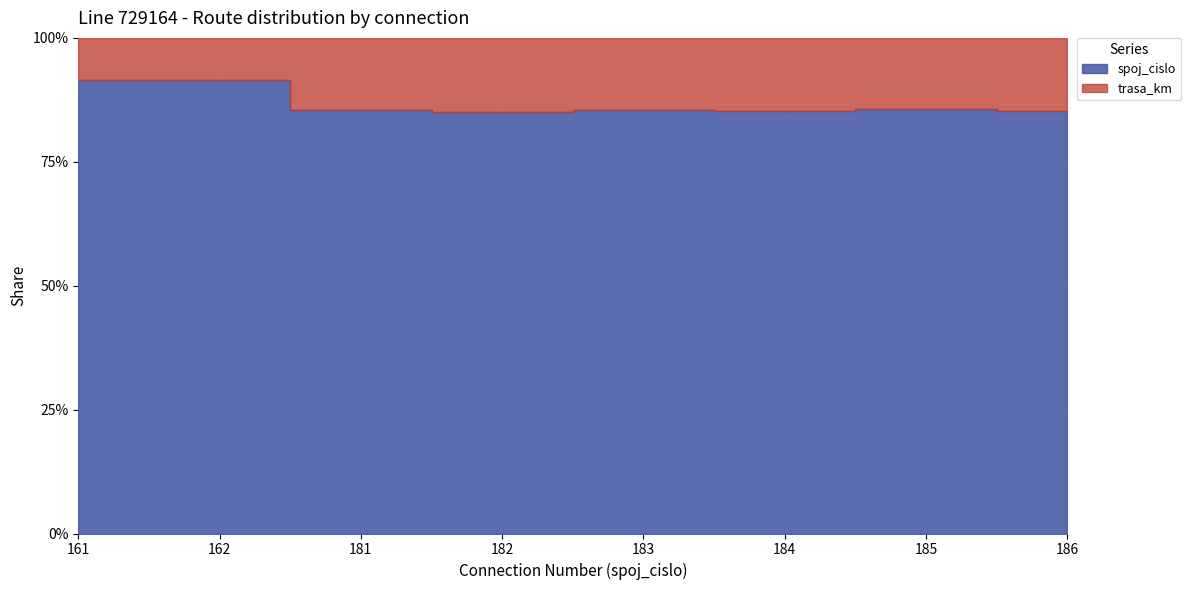

Reading left to right, what are all the values shown in this chart?

161=91.5	162=91.5	181=85.4	182=85.0	183=85.5	184=85.2	185=85.6	186=85.3